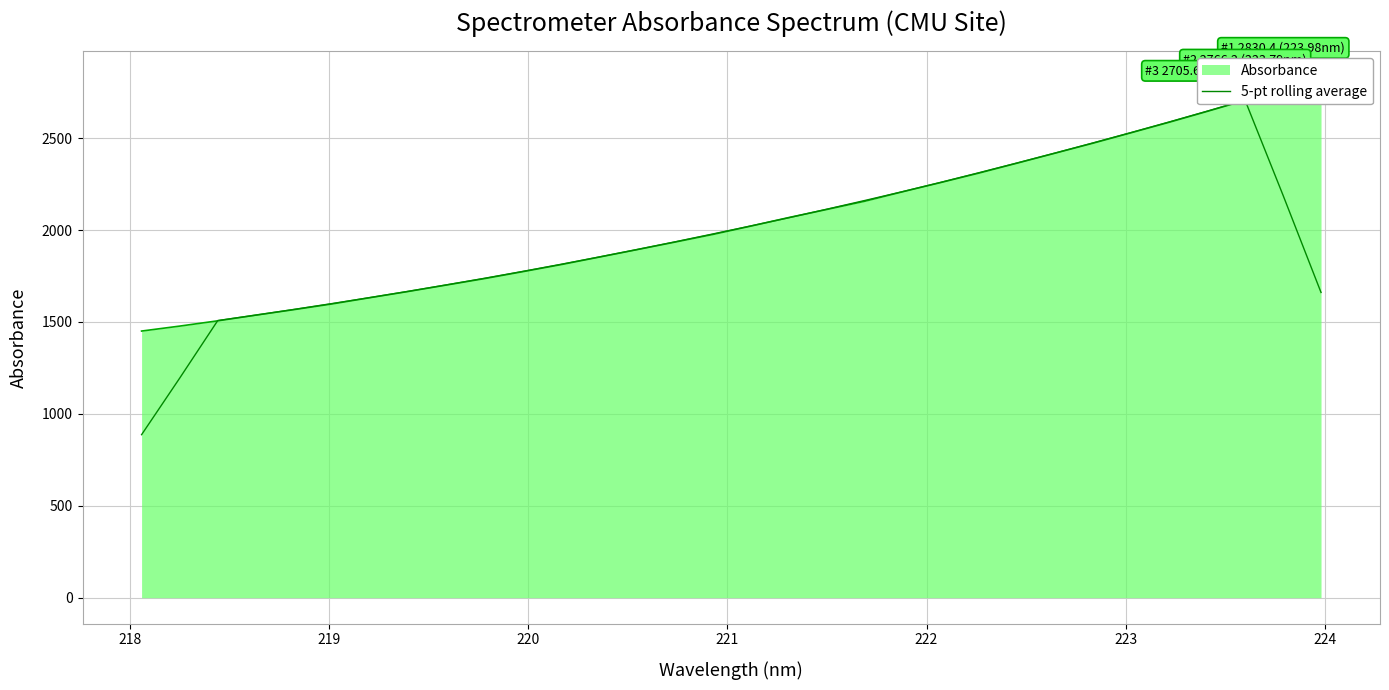

How many lines are shown in the chart?

1